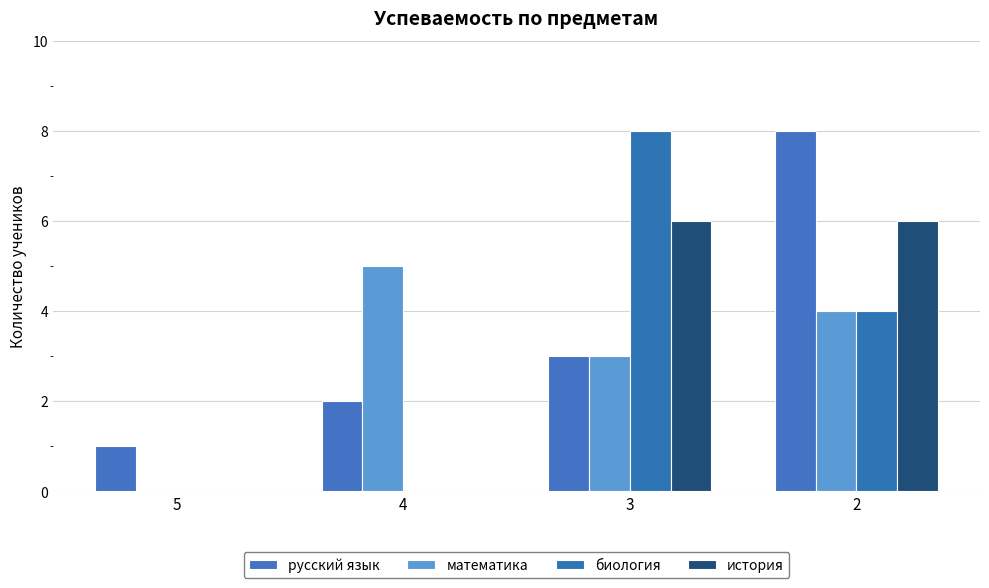

What is the maximum value for математика?

5